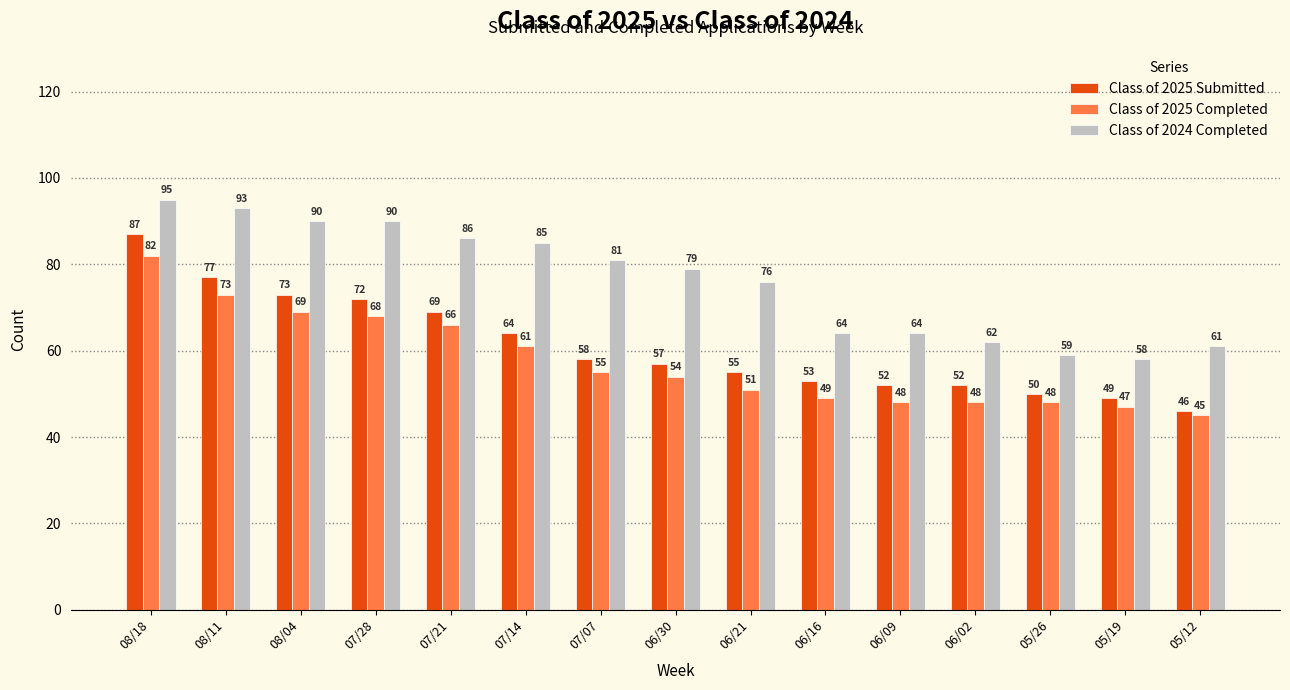

The Class of 2024 Completed series shows 115 at 07/14. True or false?

False